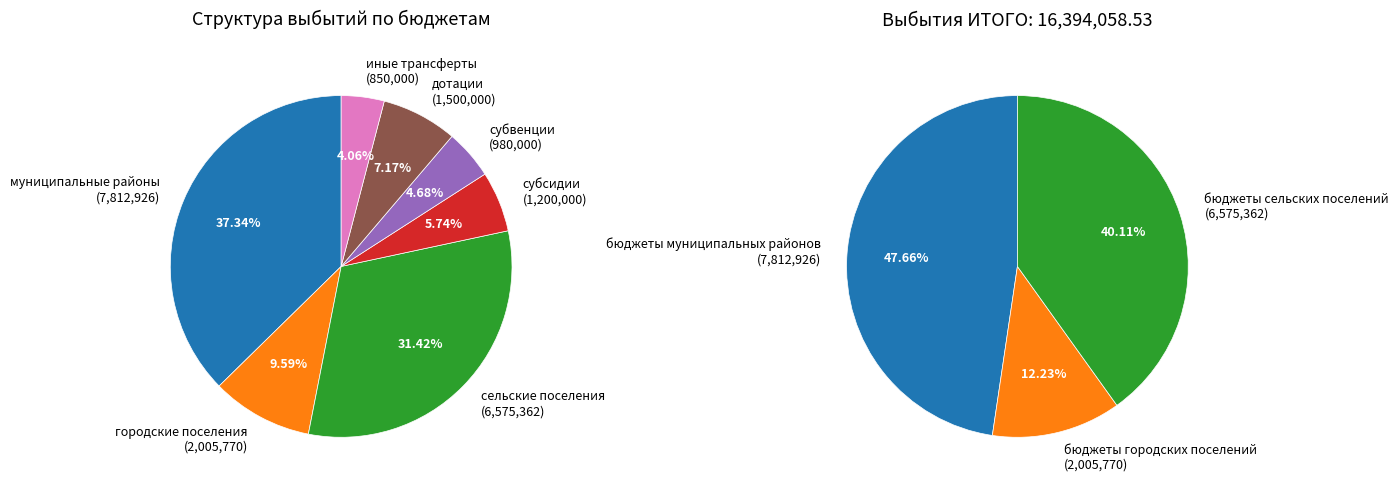

Is it true that 3 is 20% of the pie?

False